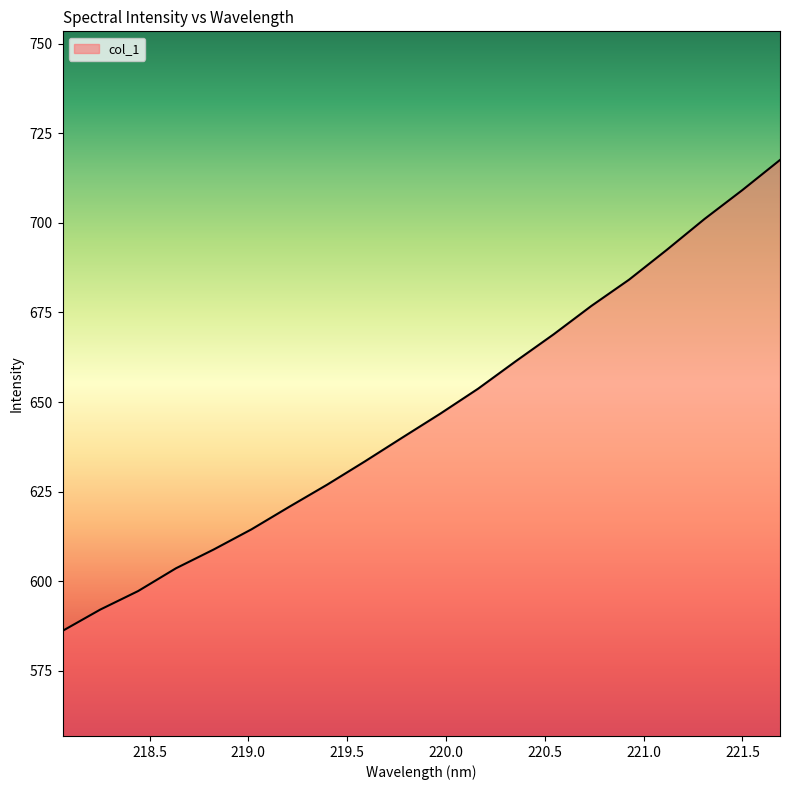

What is the minimum value shown in the chart?

586.2